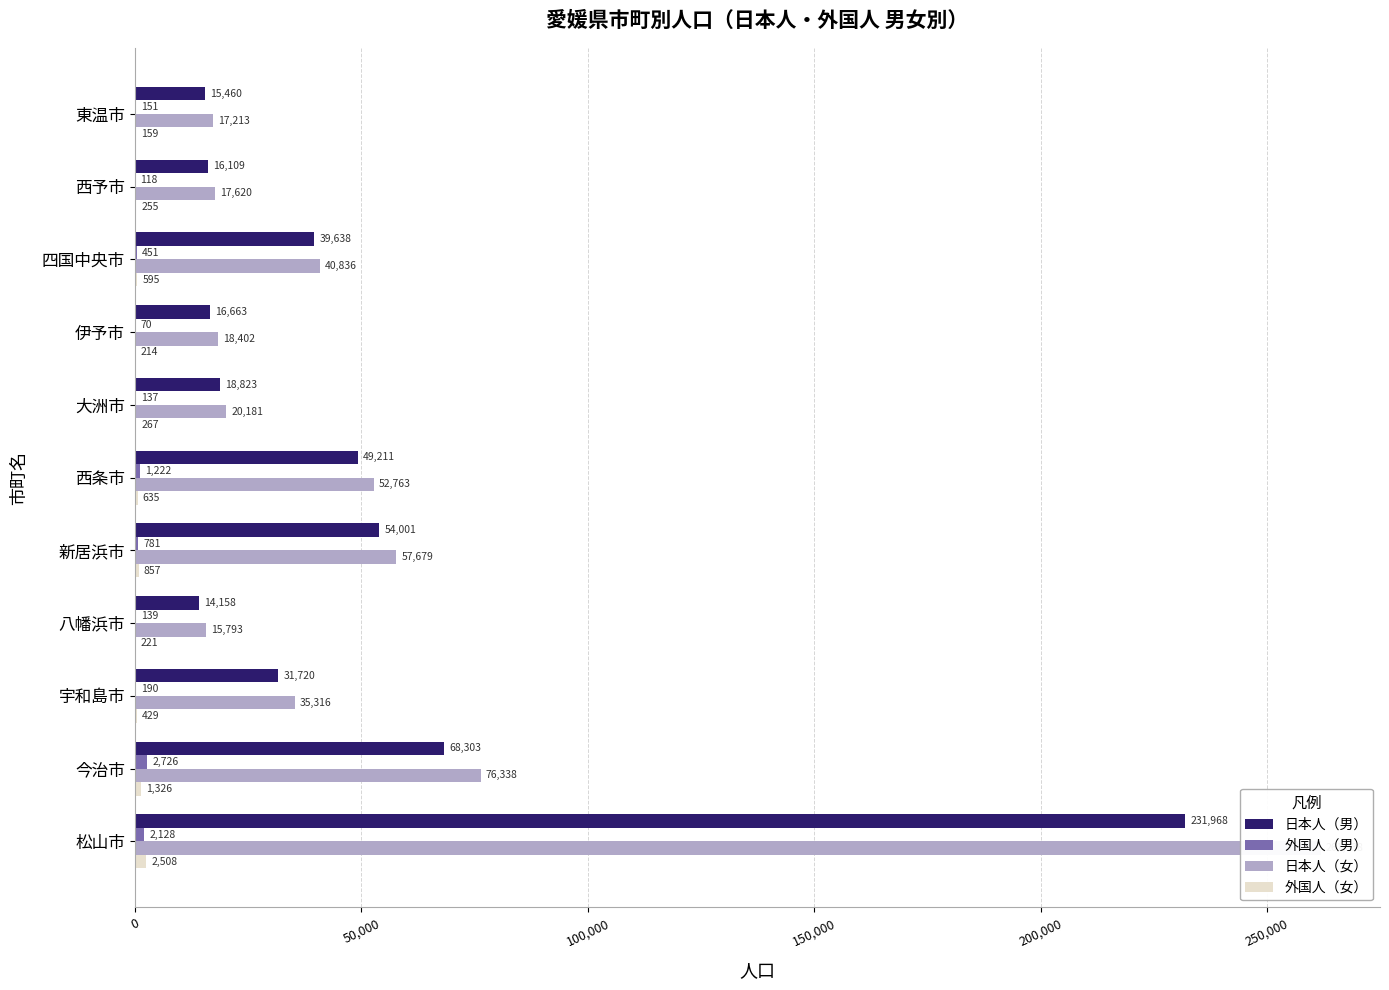

What is the maximum value shown in the chart?

261838